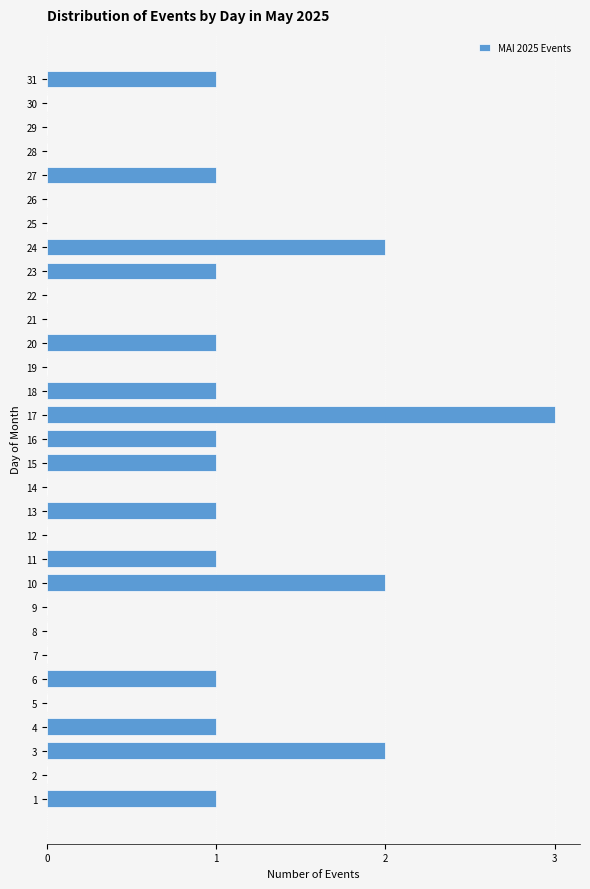

What is the change in value from 17 to 21?

-3